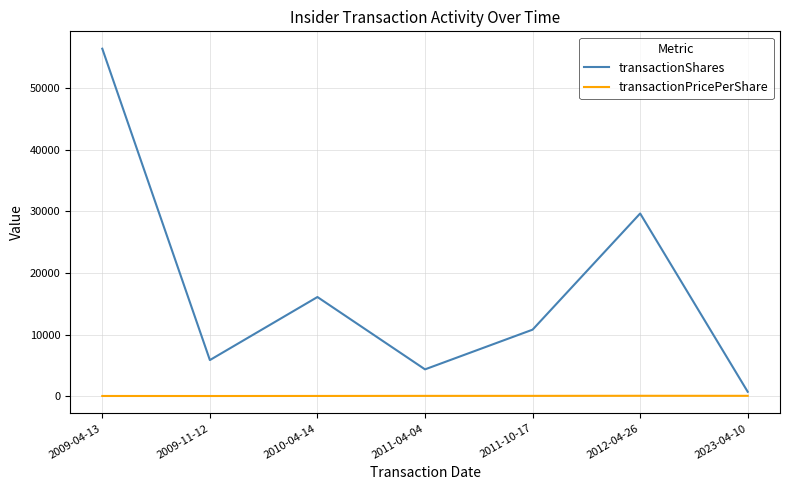

Which series has the widest spread of values?

transactionShares